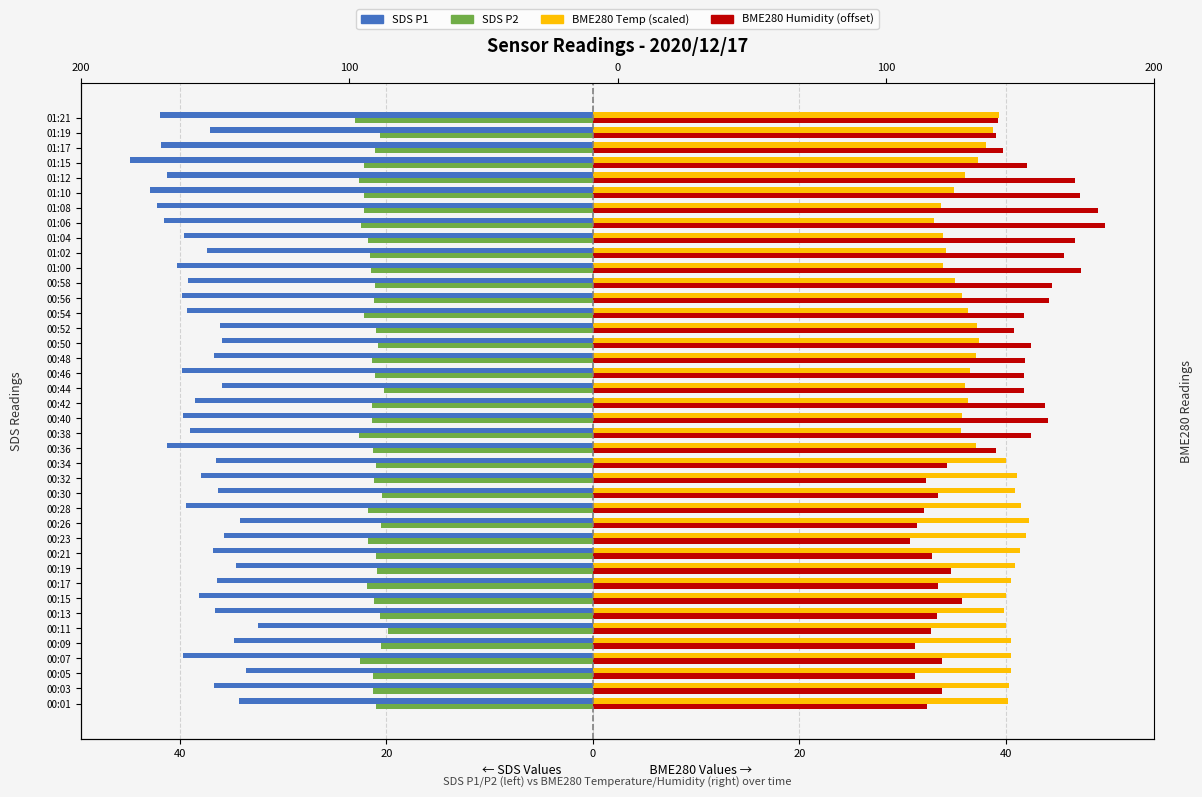

How many bars are there in total?

160